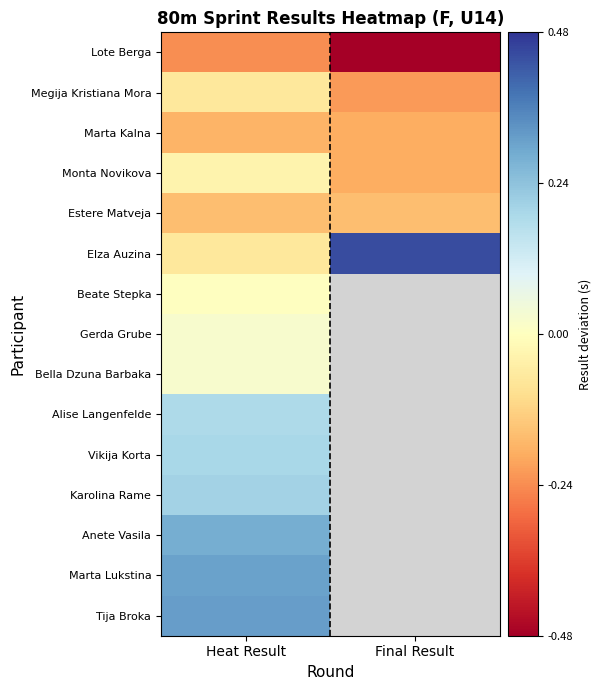

How many data points does each series have?

2